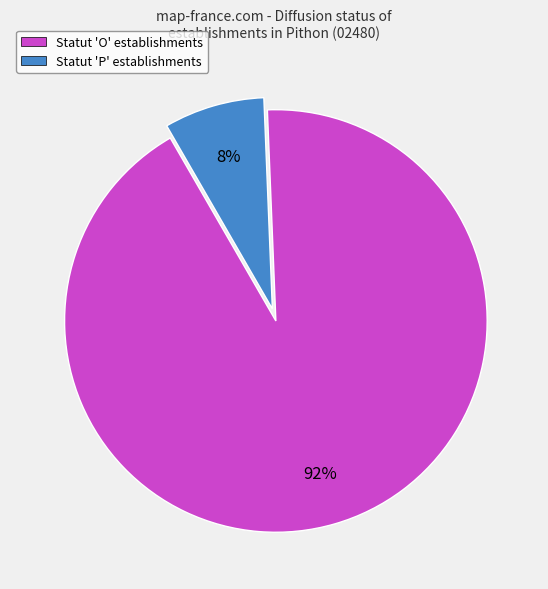

To the nearest percent, what is the combined percentage of Statut 'O' establishments and Statut 'P' establishments?

100%